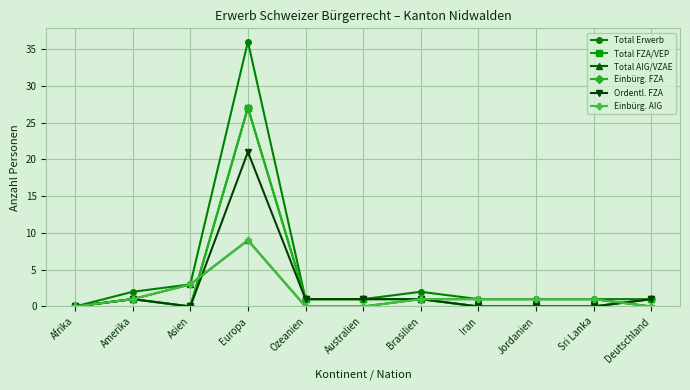

Is this an area chart (filled region under the line)?

No